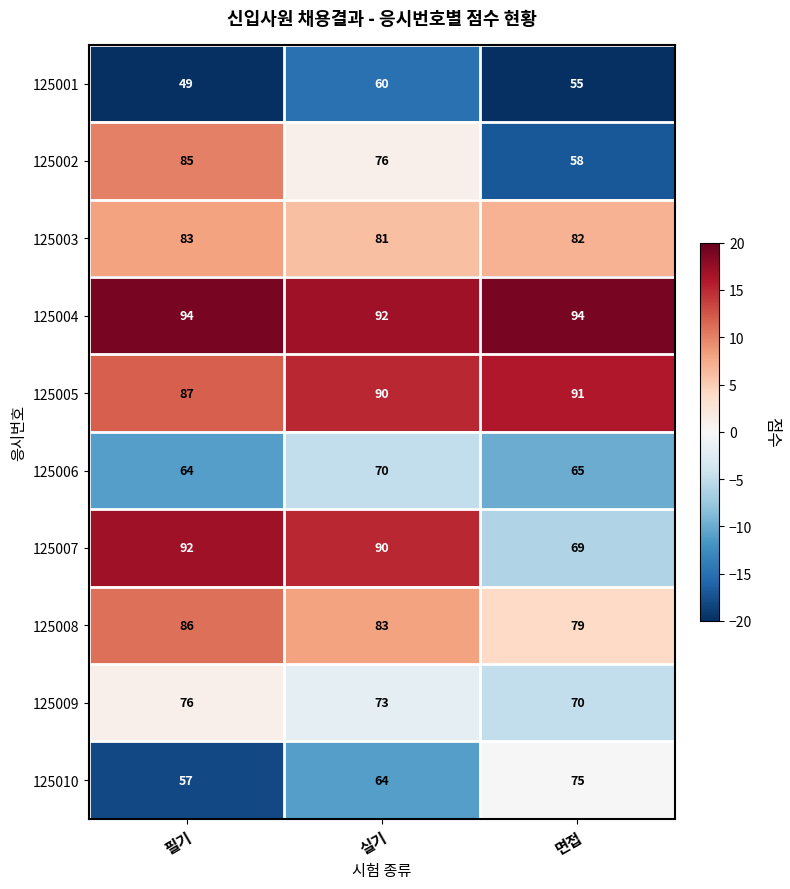

The value of 125007 at 실기 is 90. True or false?

True